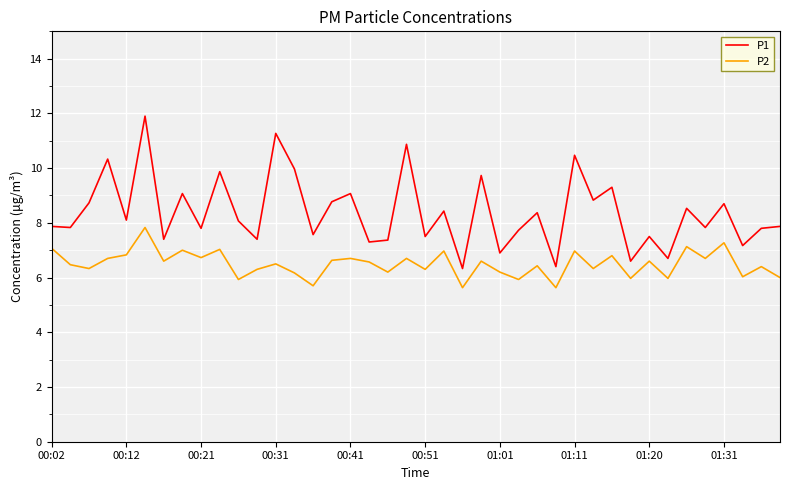

Which series has the widest spread of values?

P1